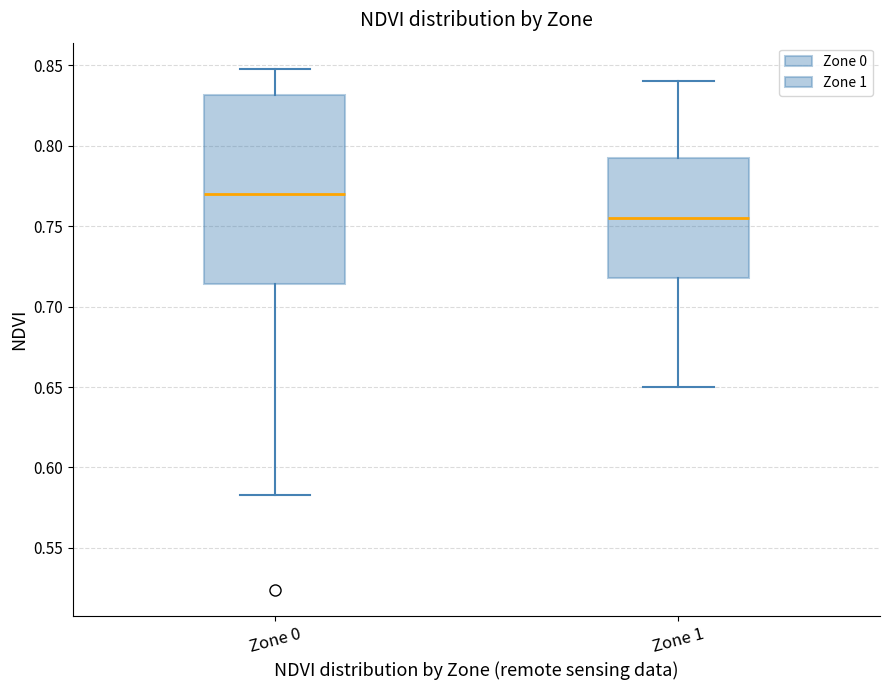

Comparing the boxes themselves (not the whiskers), which one is the tallest?

Zone 0